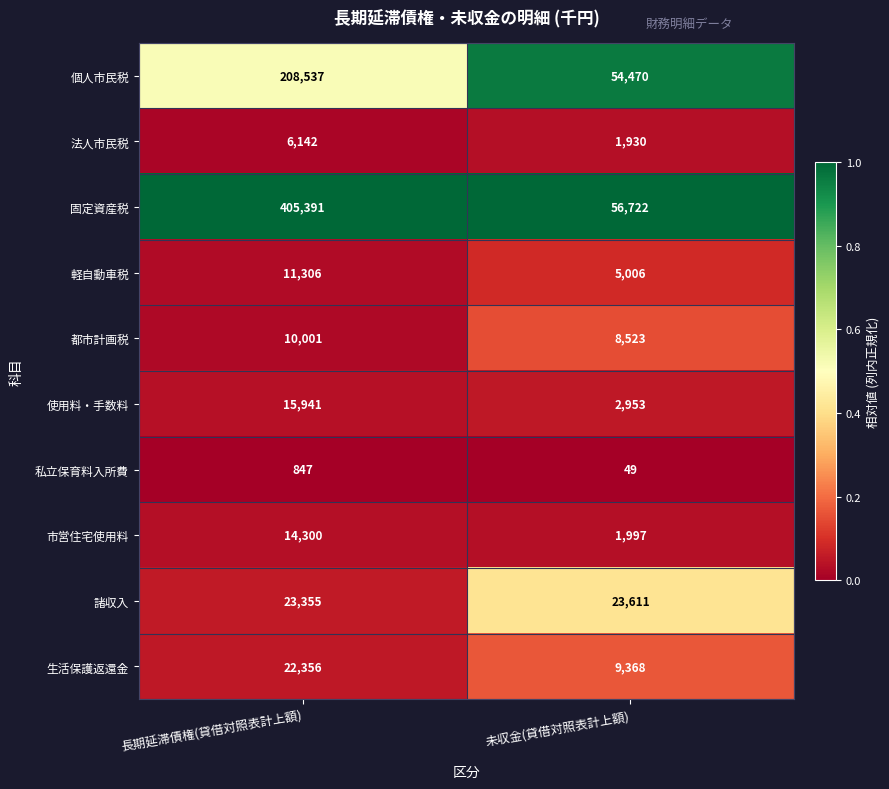

Which series has the widest spread of values?

固定資産税